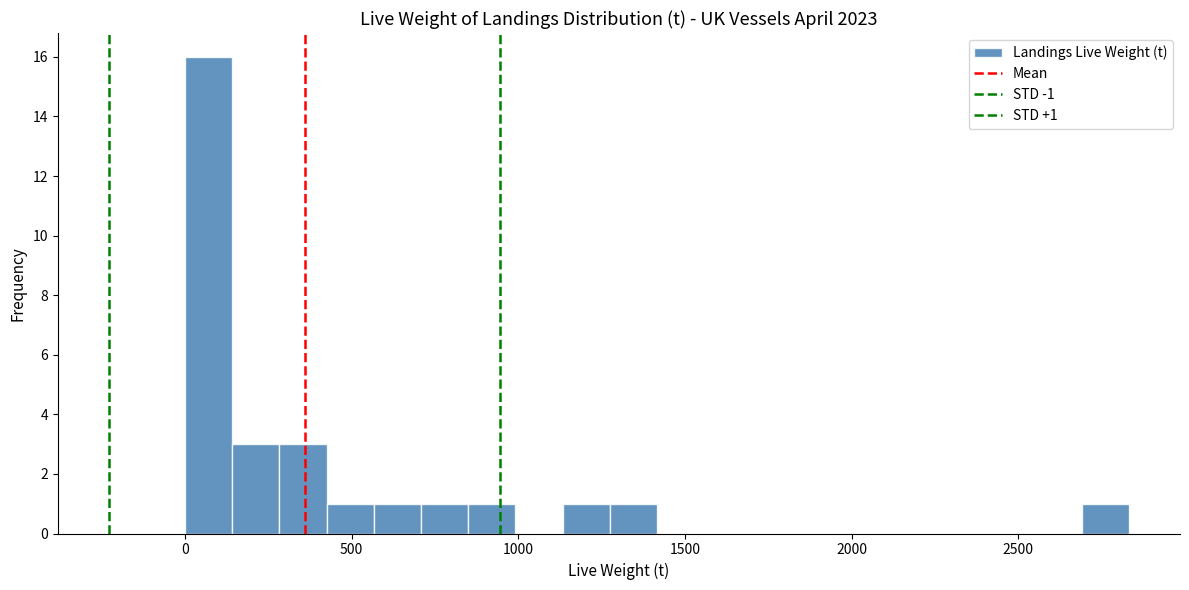

Read against the x-axis, roughly where is the centre of the tallest bar?

50